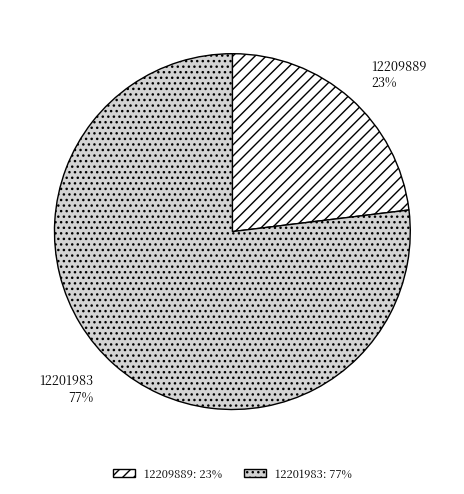

Do 12201983 and 12209889 together represent more than half of the pie?

Yes